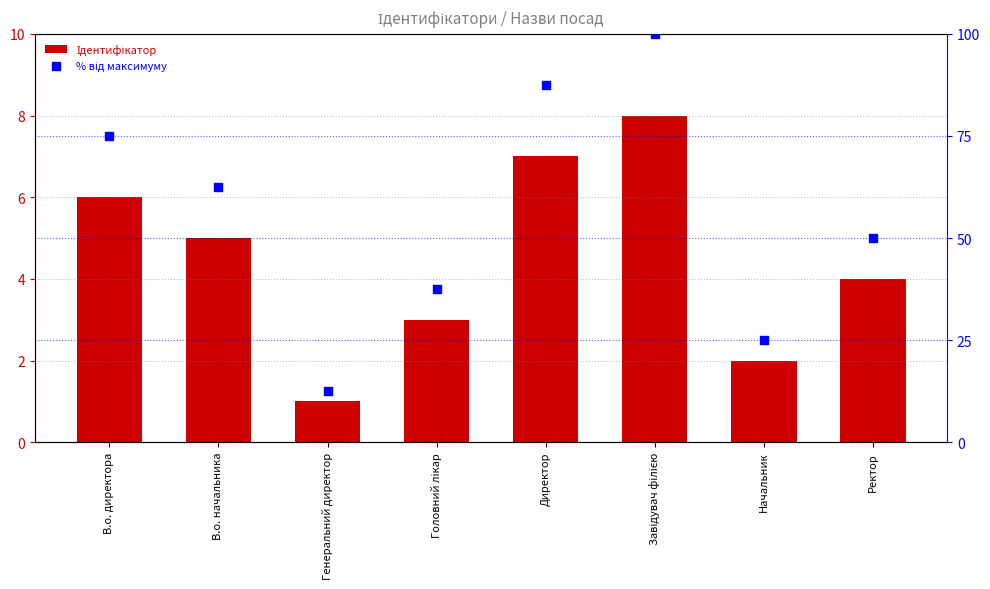

Is the value of Ідентифікатор at В.о. директора greater than the value of % від максимуму at Начальник?

No